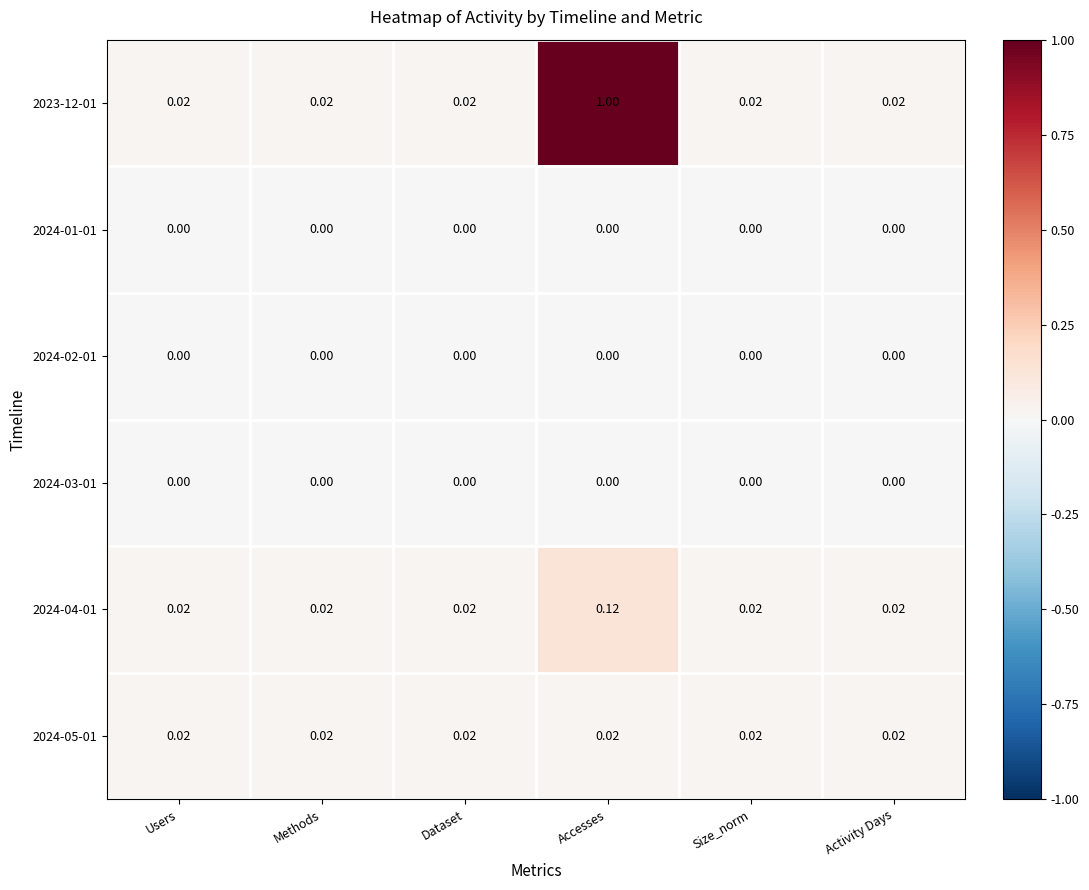

Which category has the highest value across all series?

Accesses